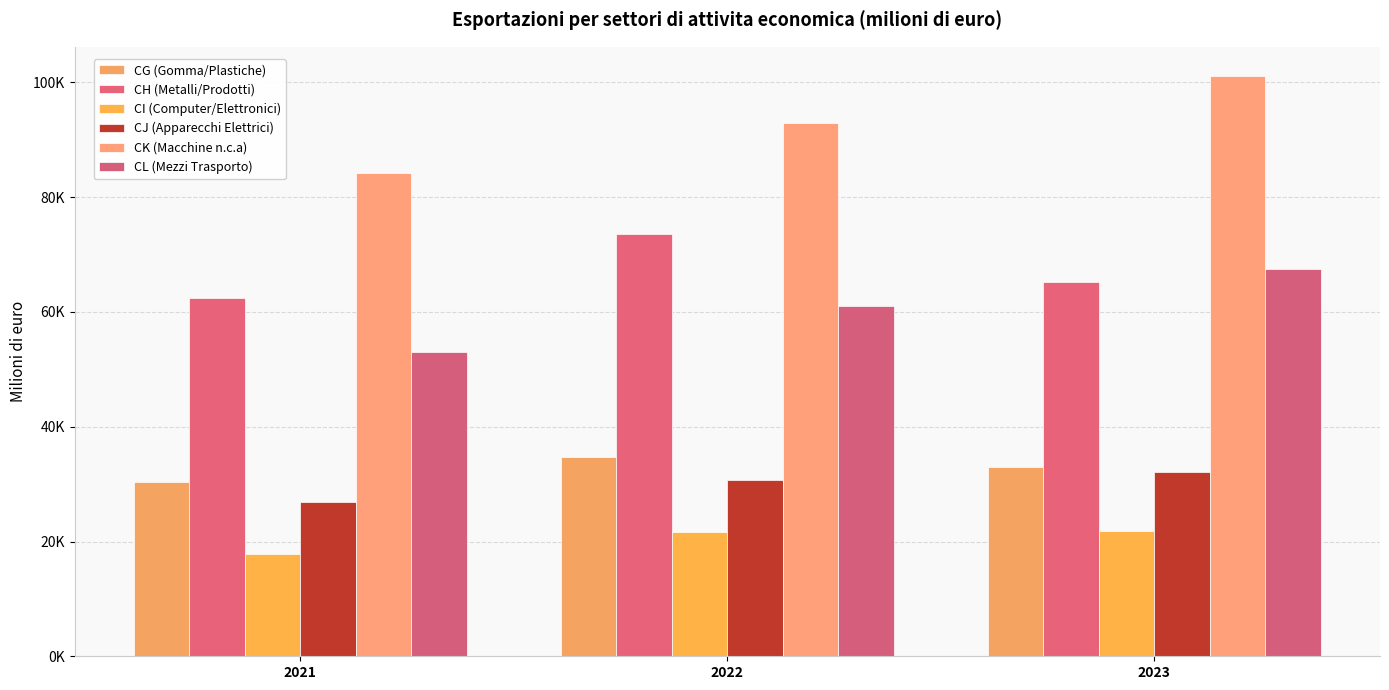

Are the bars grouped side by side (vs. stacked)?

Yes